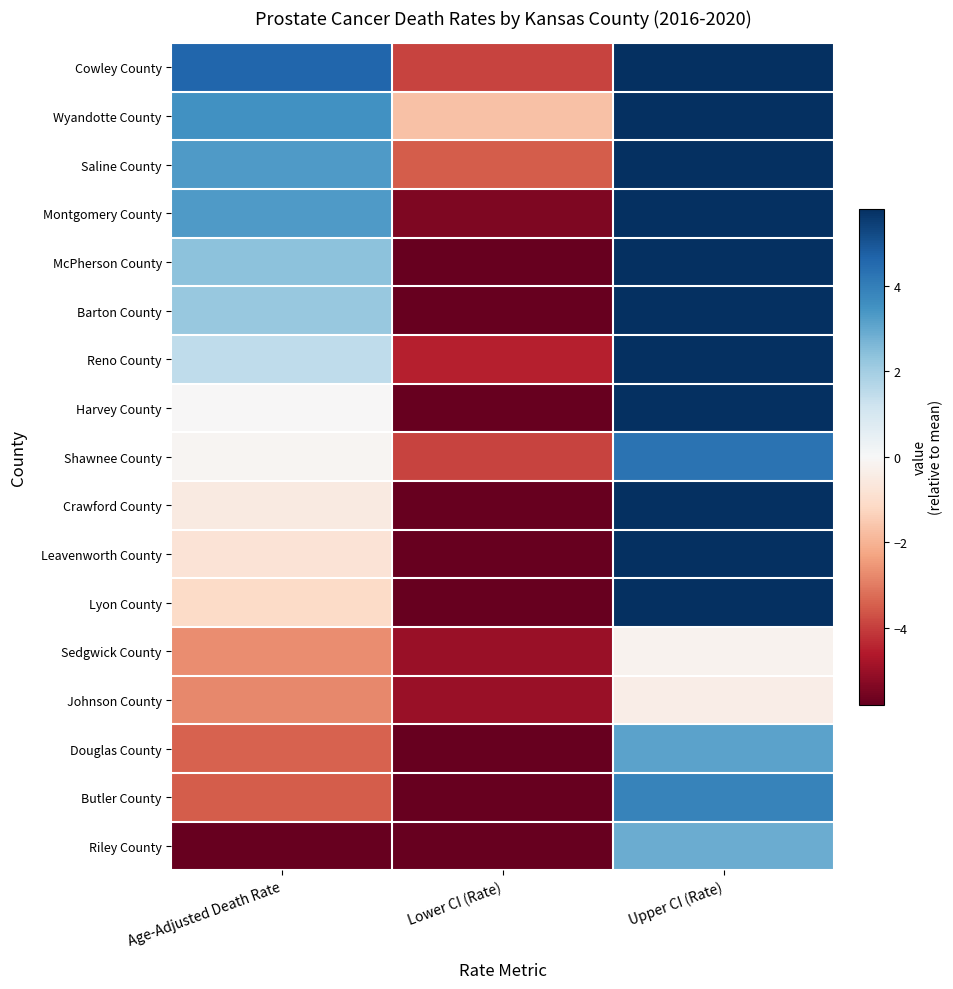

At how many categories does at least one series exceed 6?

1